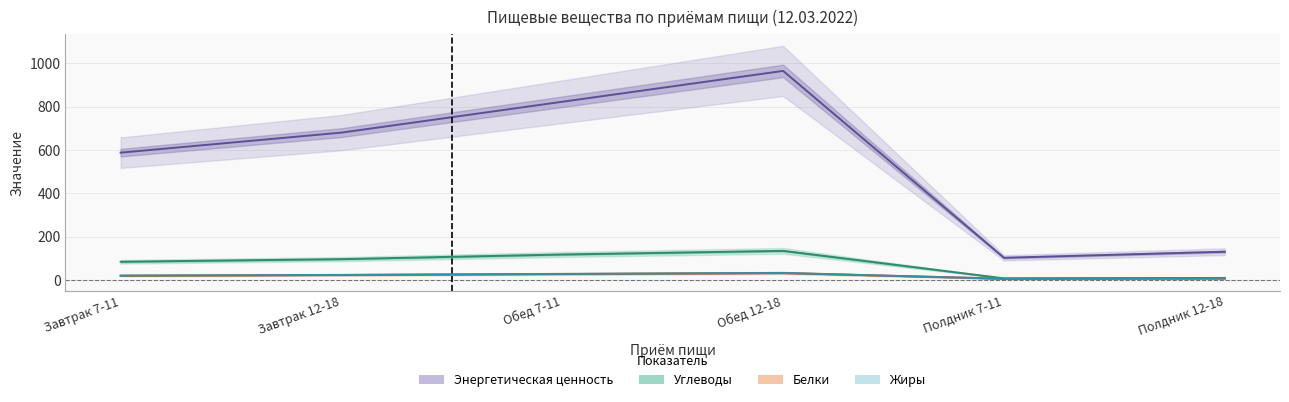

What is the difference between the Углеводы values at Завтрак 12-18 and Завтрак 7-11?

12.0